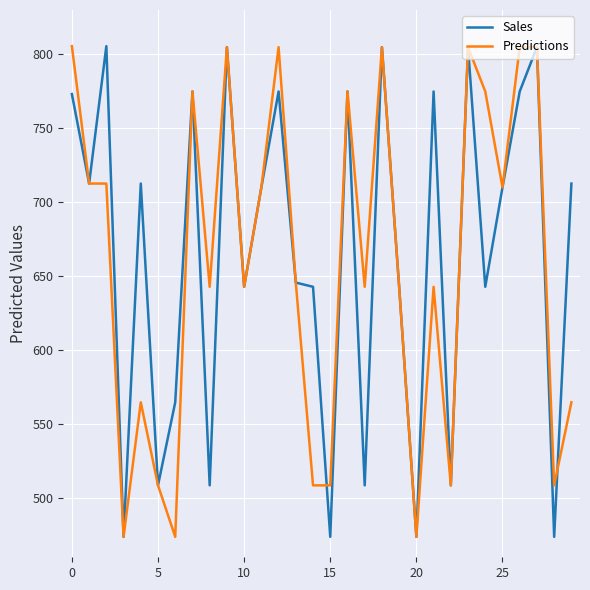

What is the greatest value displayed?

805.6